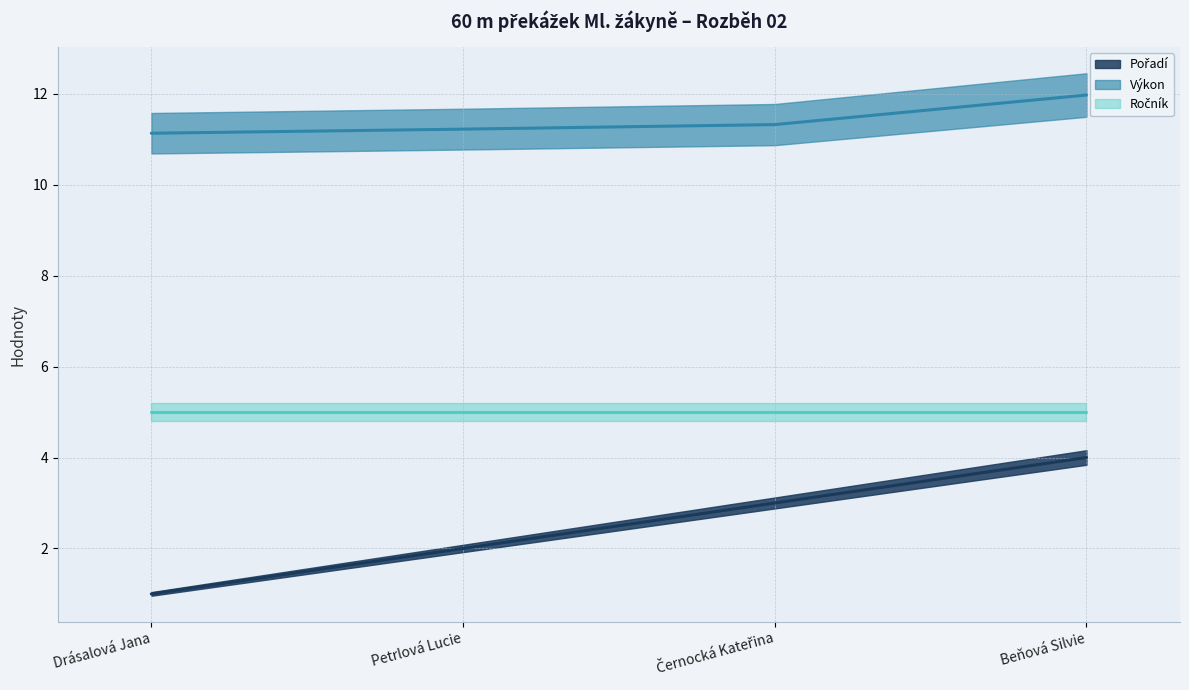

Is it true that Výkon (line) equals 11.3 at Černocká Kateřina?

True